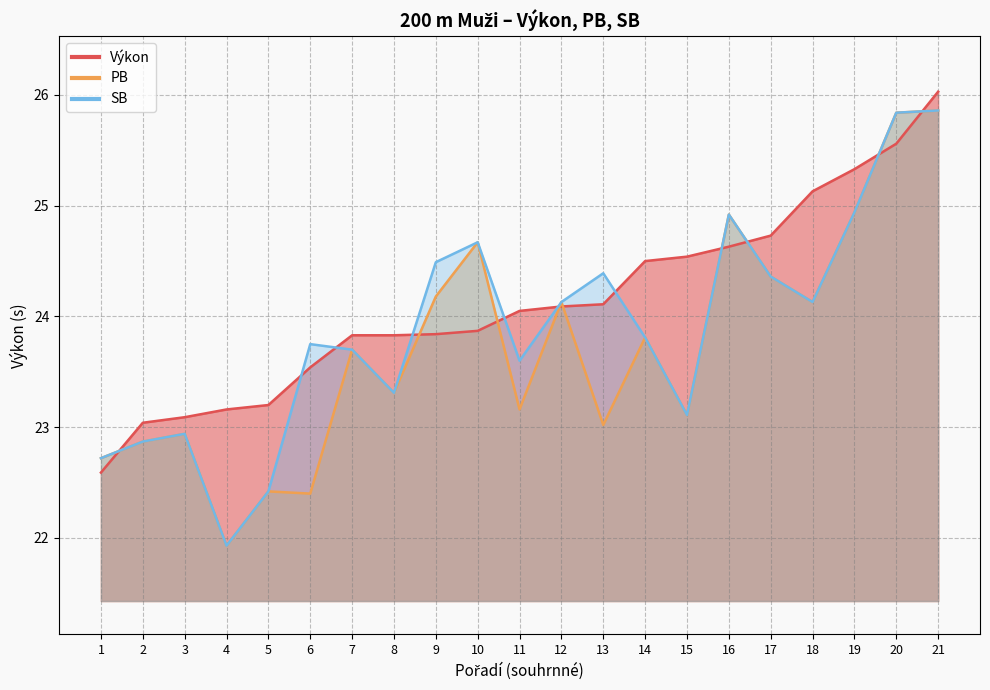

True or false: SB and PB cross at least once.

False